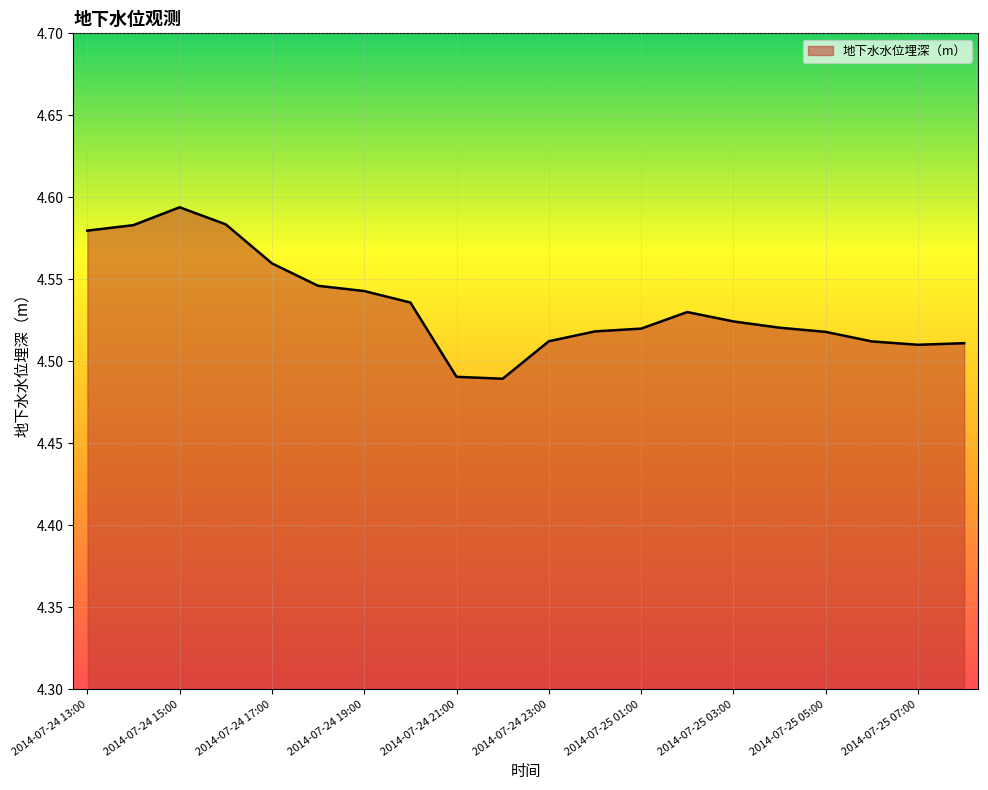

What is the minimum value shown in the chart?

4.5